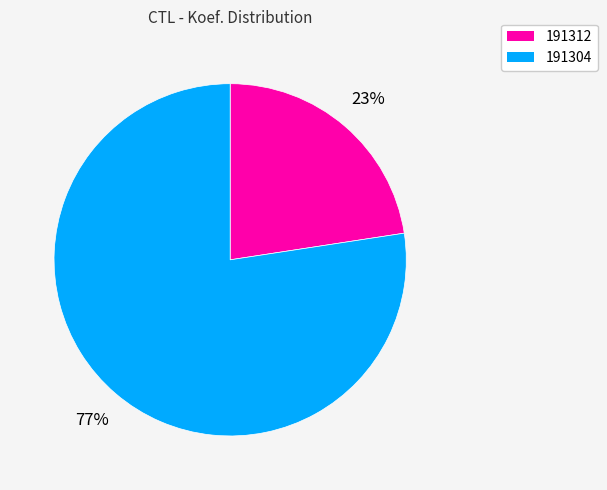

The 191312 slice represents 31% of the pie. True or false?

False